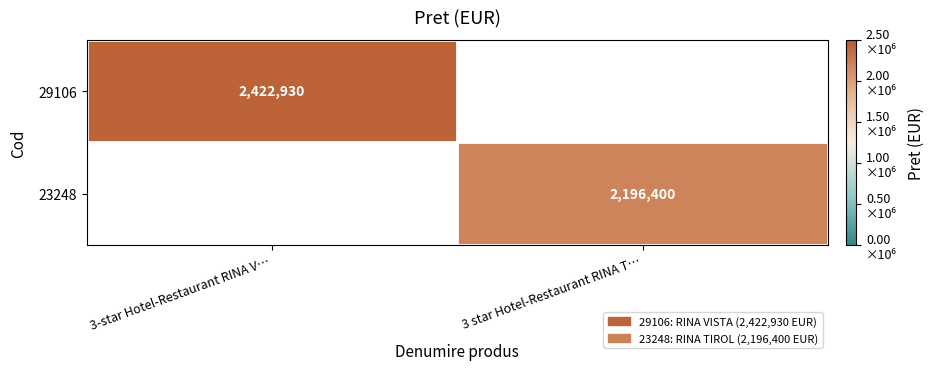

What is the smallest value displayed?

2196400.0